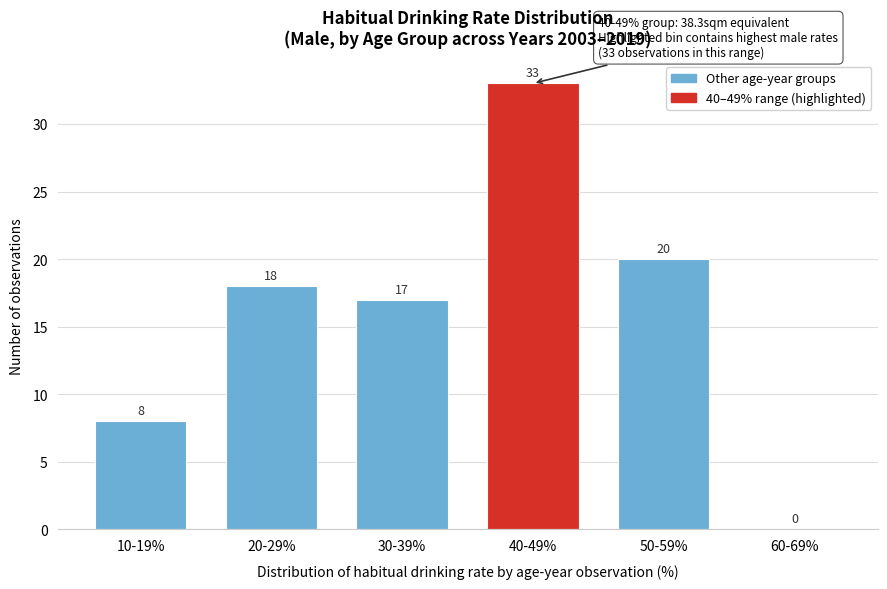

Reading left to right, what are all the values shown in this chart?

10-19%=8	20-29%=18	30-39%=17	40-49%=33	50-59%=20	60-69%=0